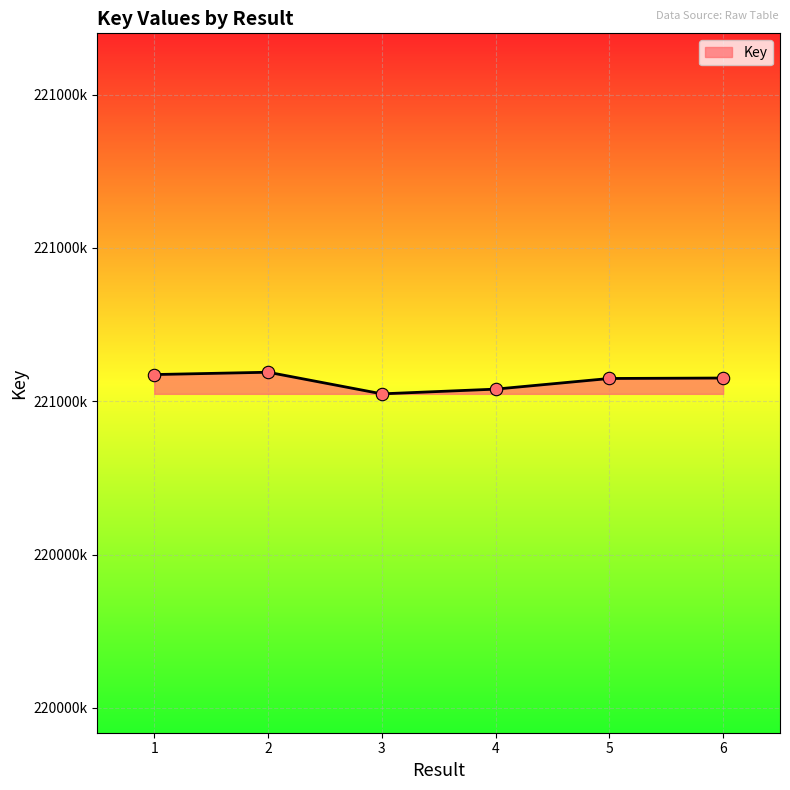

Between 6 and 1, which is larger?

1